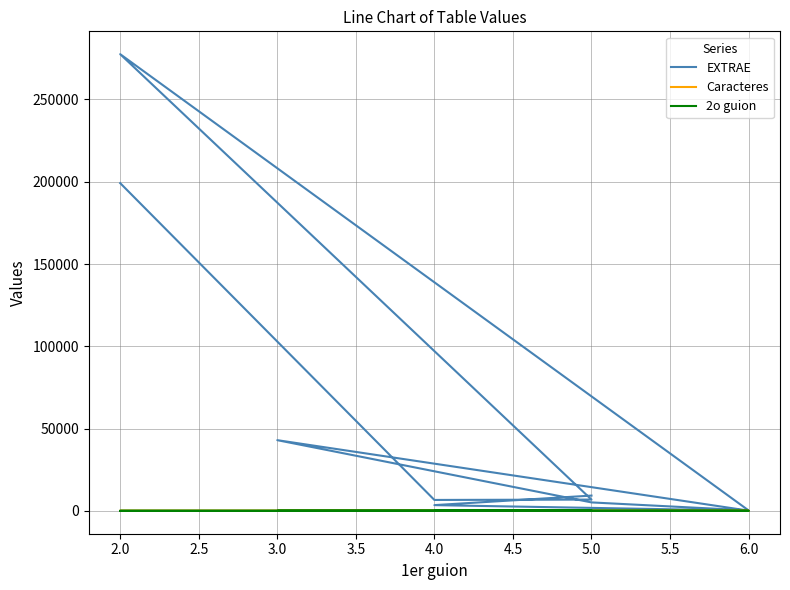

Read the Caracteres value at 2.0.

6